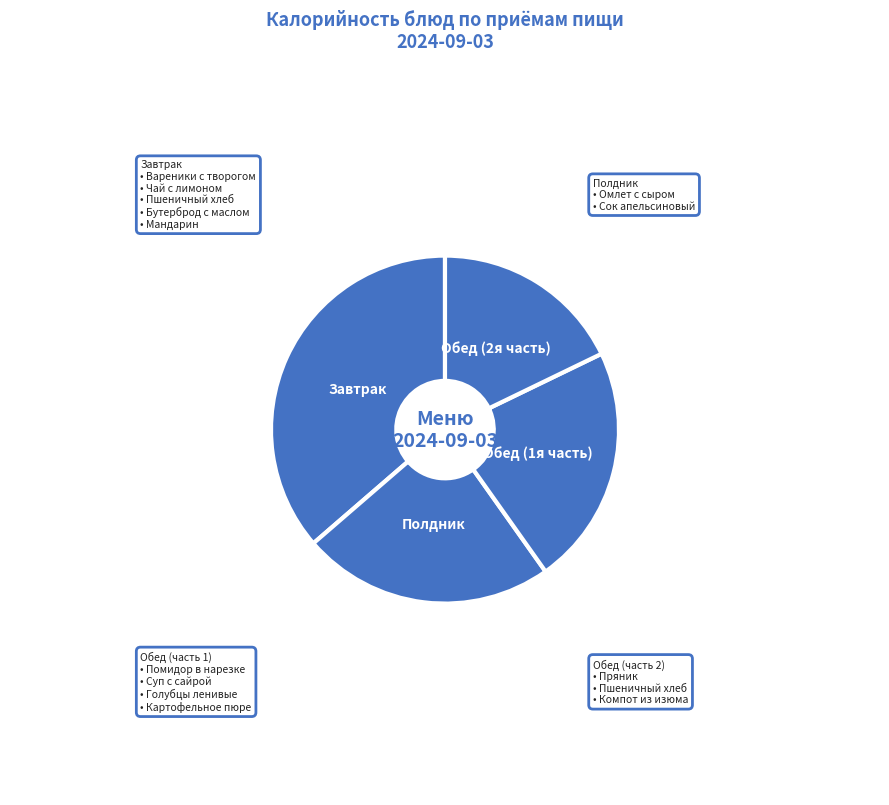

Rank the categories by value from lowest to highest.

Обед (2я часть), Обед (1я часть), Полдник, Завтрак